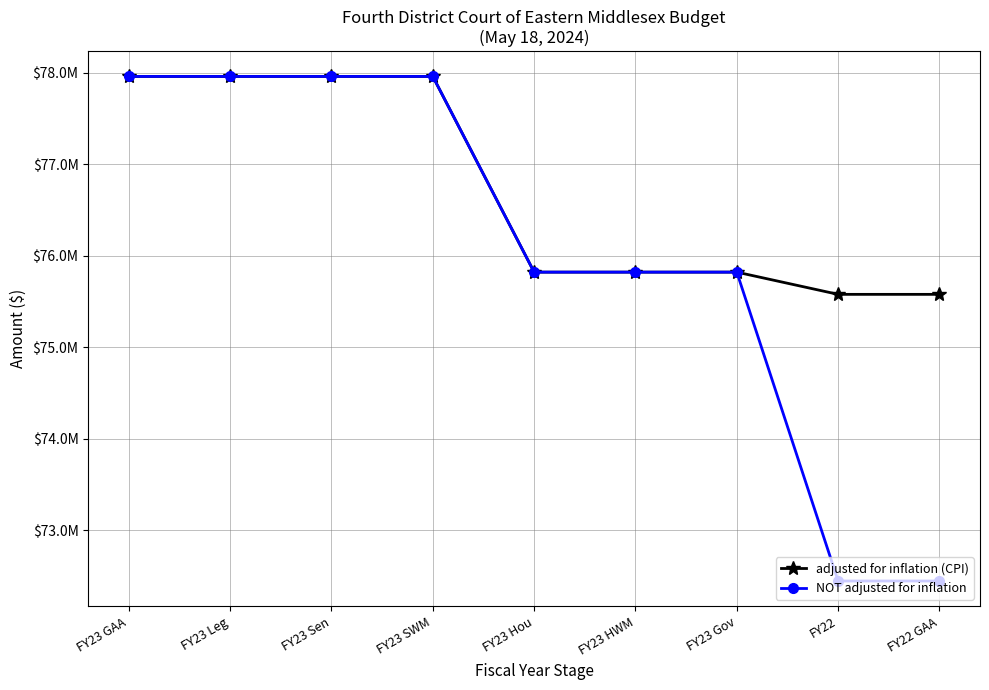

What is the label of the 5th point from the left?

FY23 Hou